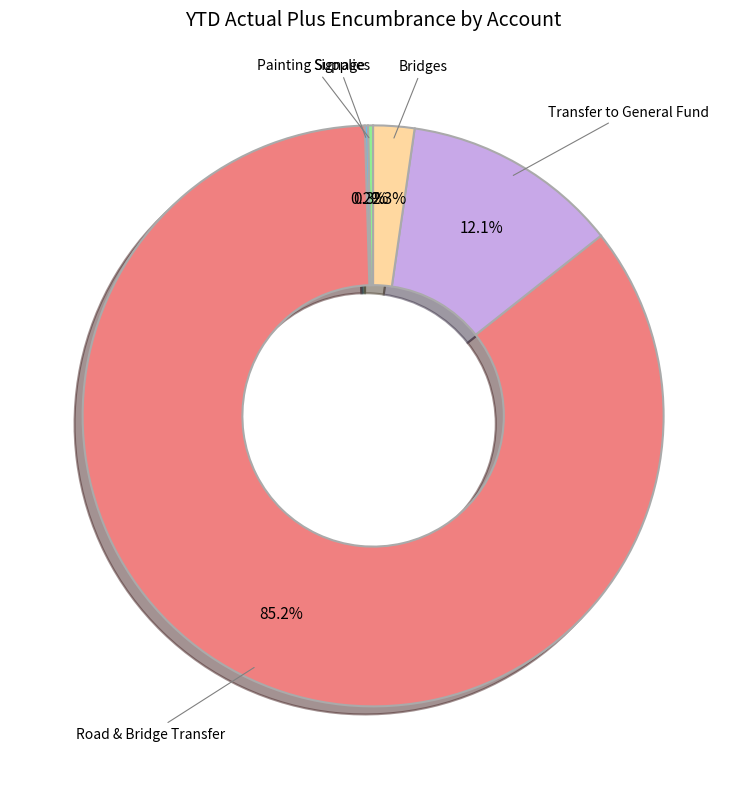

To the nearest percent, what is the difference between the largest and smallest slice percentages?

85%